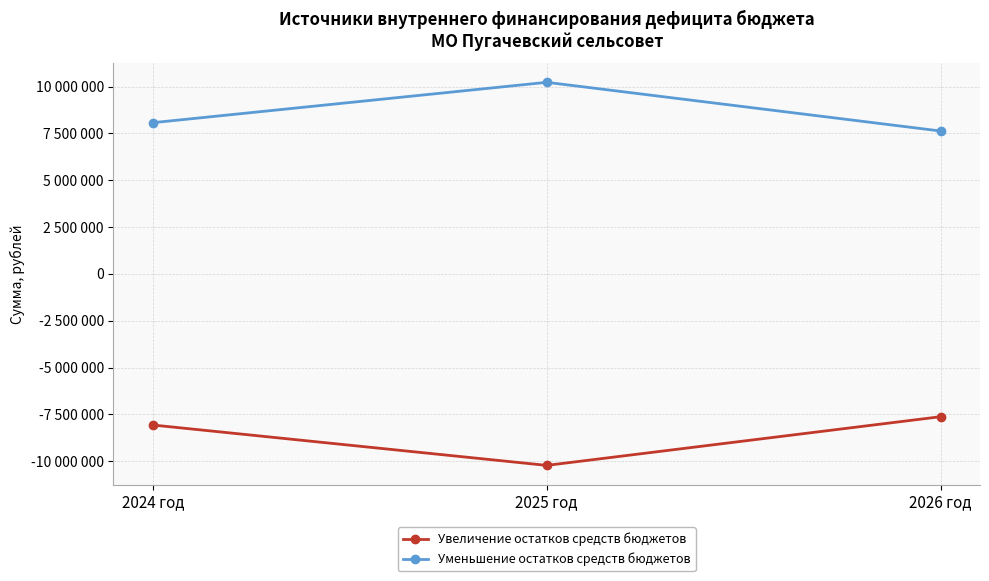

Is the value of Увеличение остатков средств бюджетов at 2024 год greater than the value of Уменьшение остатков средств бюджетов at 2026 год?

No